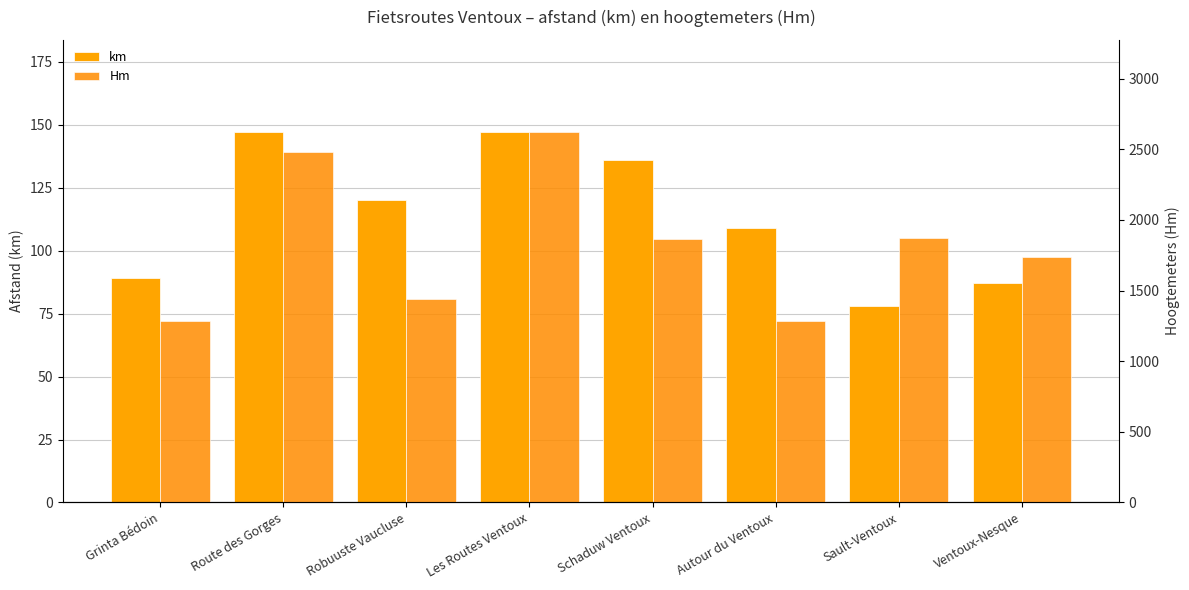

What value does the km series have at Grinta Bédoin?

89